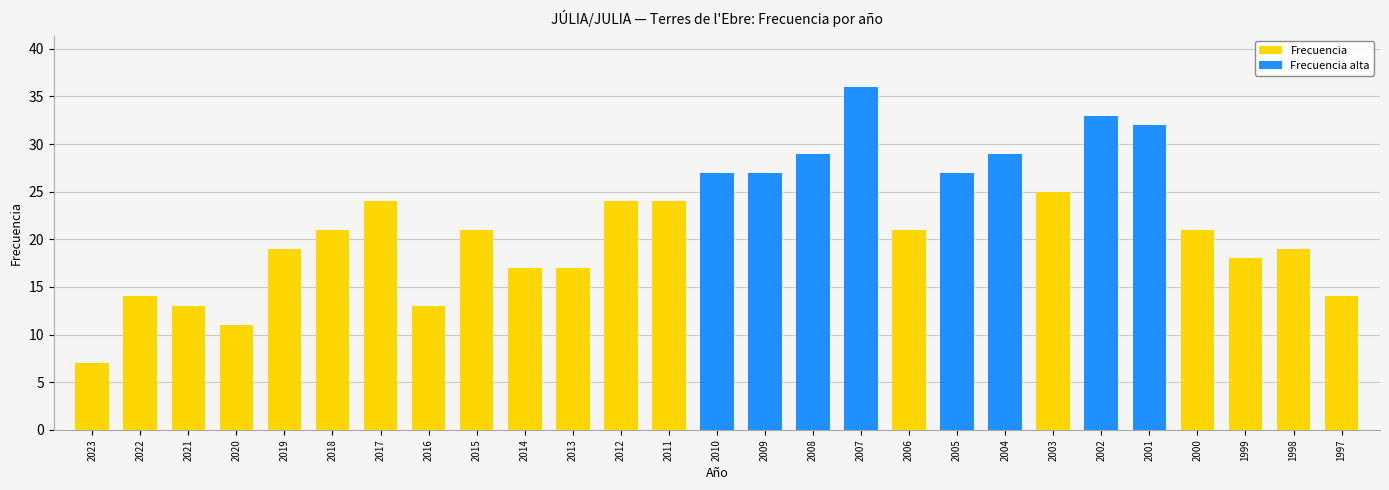

Count the number of categories in the chart.

27